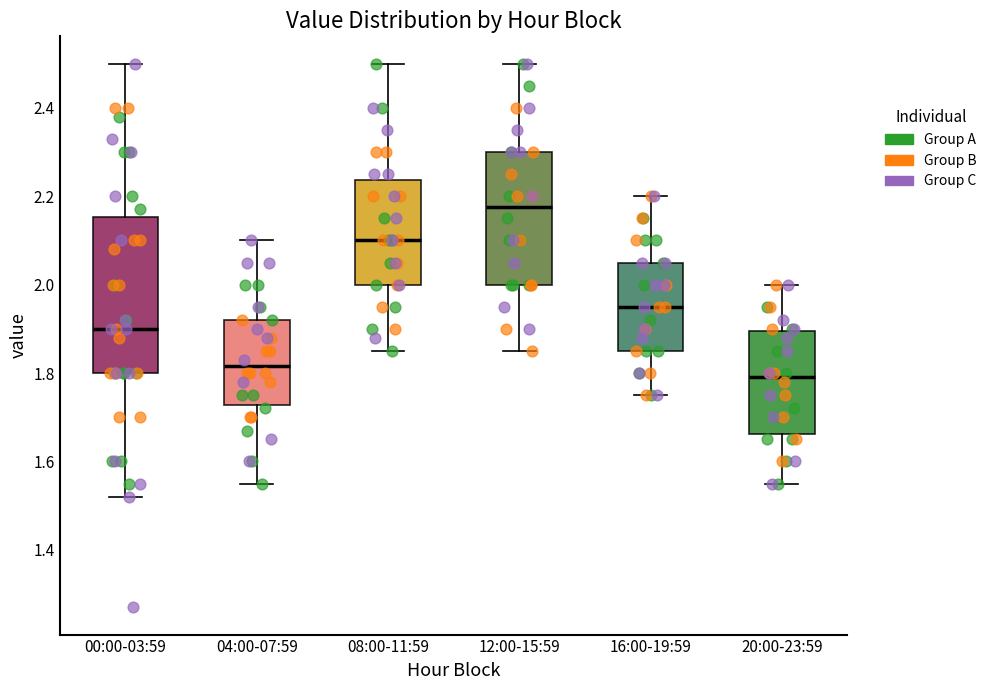

Where does the lower whisker of the box for 16:00-19:59 end on the y-axis? The values are not printed on the chart, so give them approximately, as read against the axis.

1.76